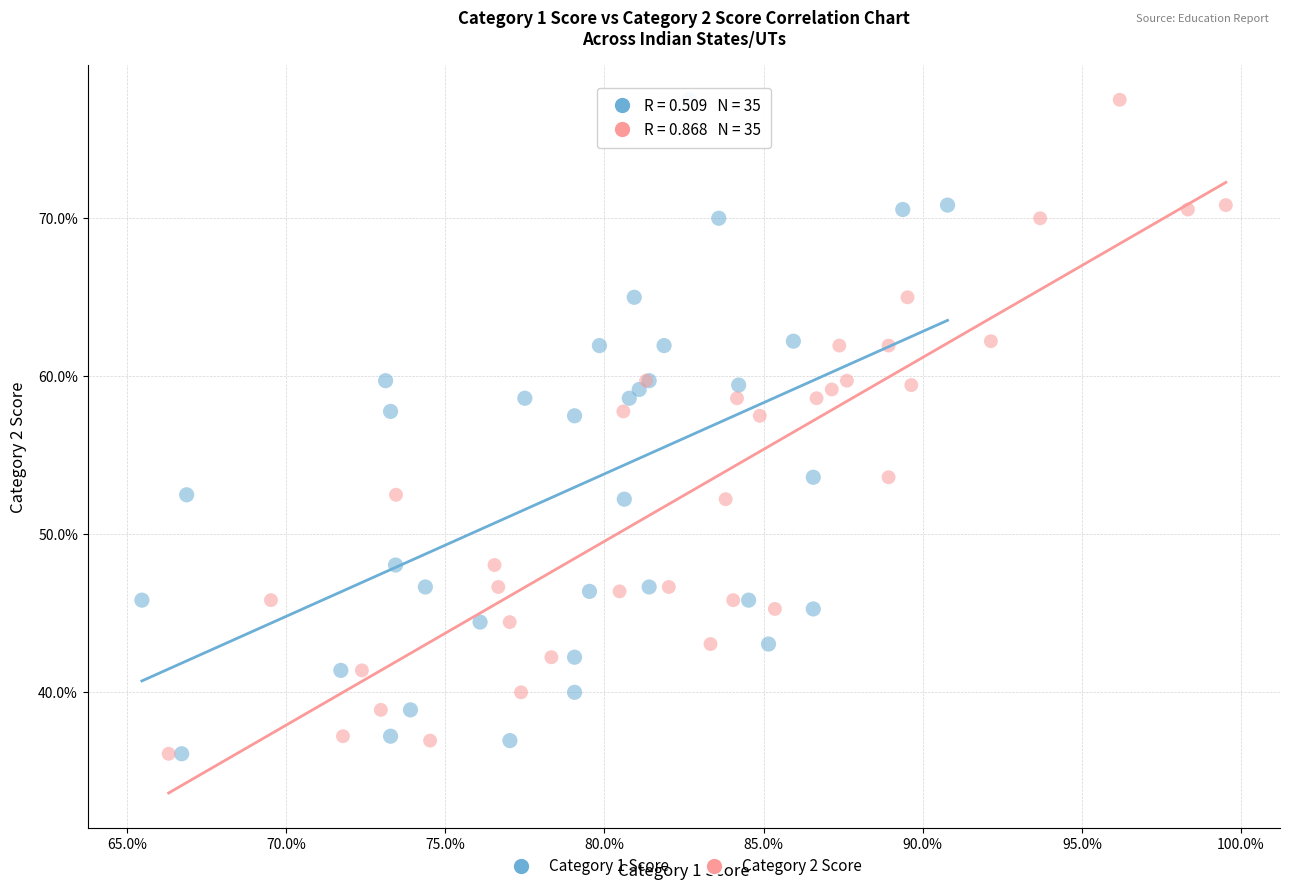

What are all the series names shown in the legend?

Category 1 Score, Category 2 Score